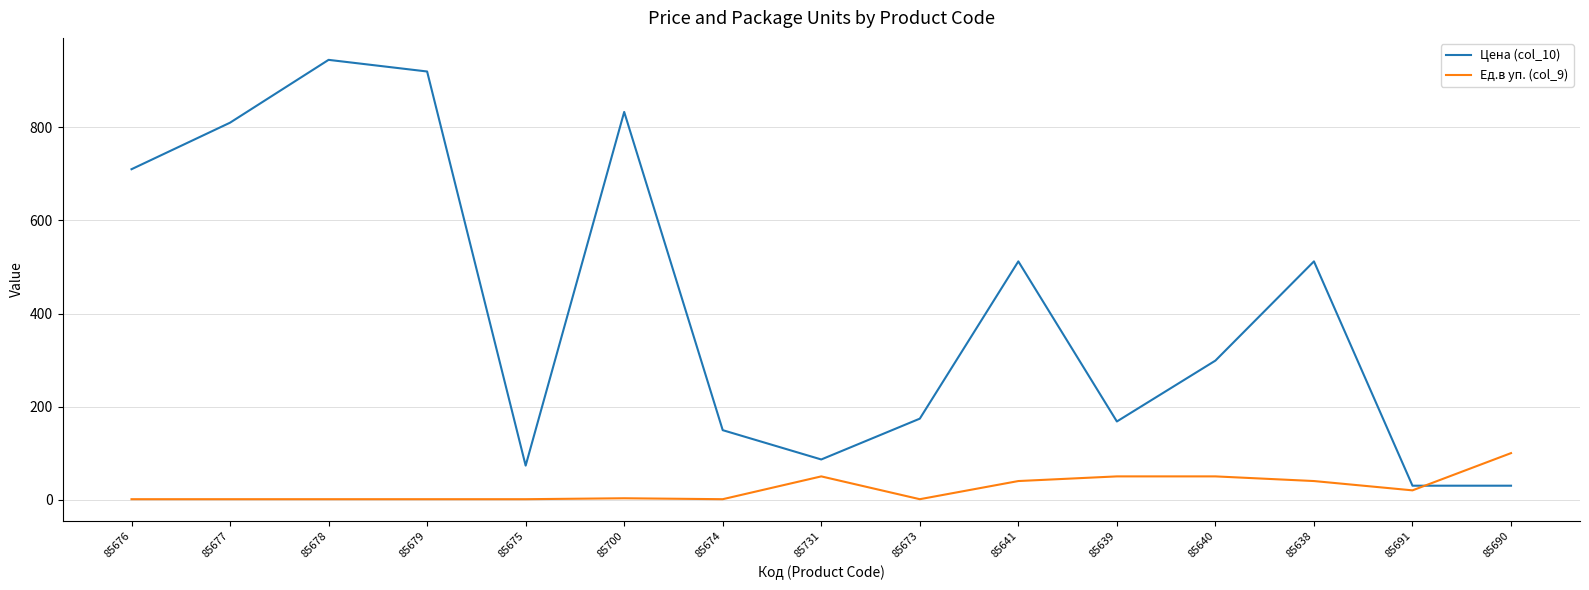

Rank the series by their maximum value, from lowest to highest.

Ед.в уп. (col_9), Цена (col_10)